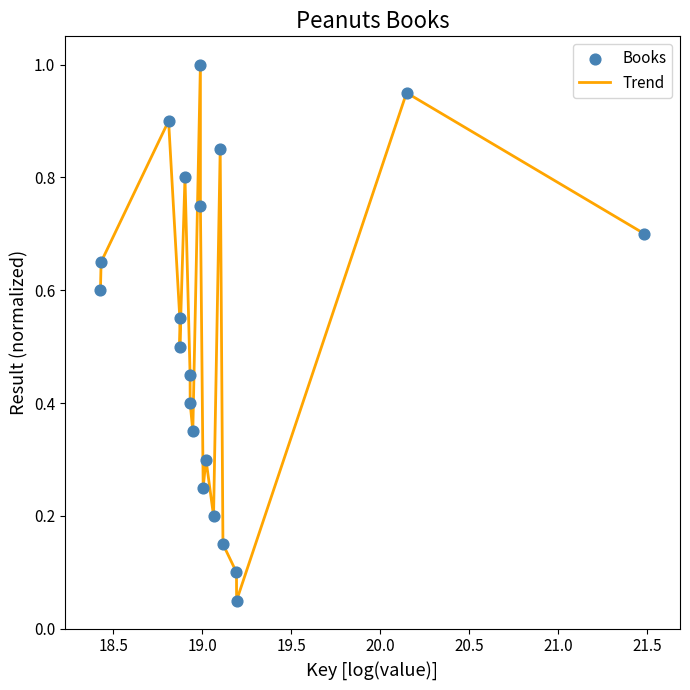

What is the greatest value displayed?

1.0